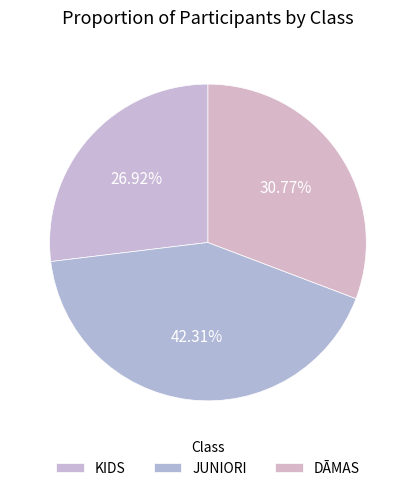

To the nearest percent, what is the combined percentage of KIDS and DĀMAS?

58%